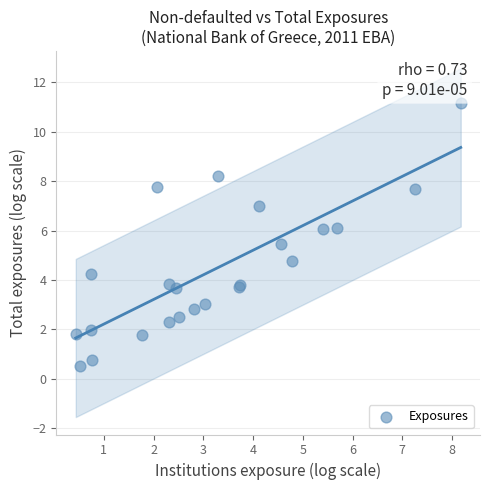

What Y value in the scatter plot is closest to 5?

4.8